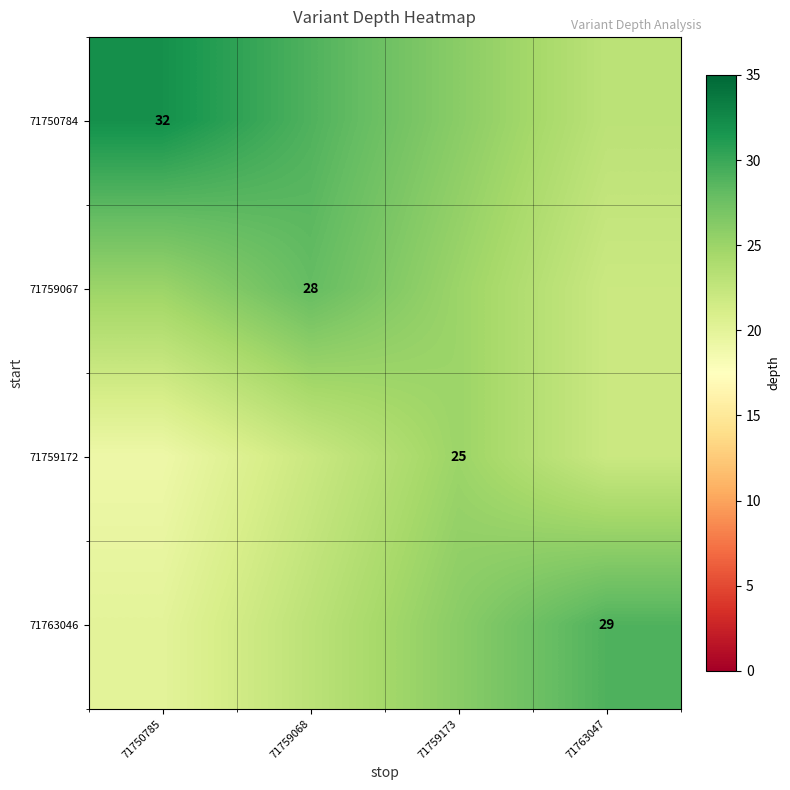

The 71759172 series shows 43 at 71759173. True or false?

False